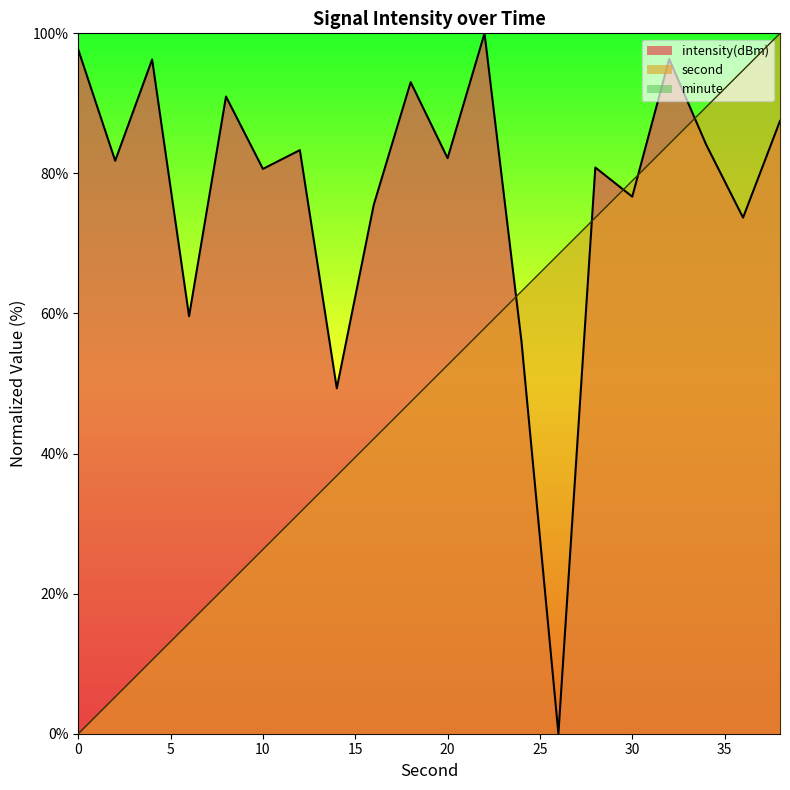

True or false: second and intensity(dBm) intersect in this chart.

True